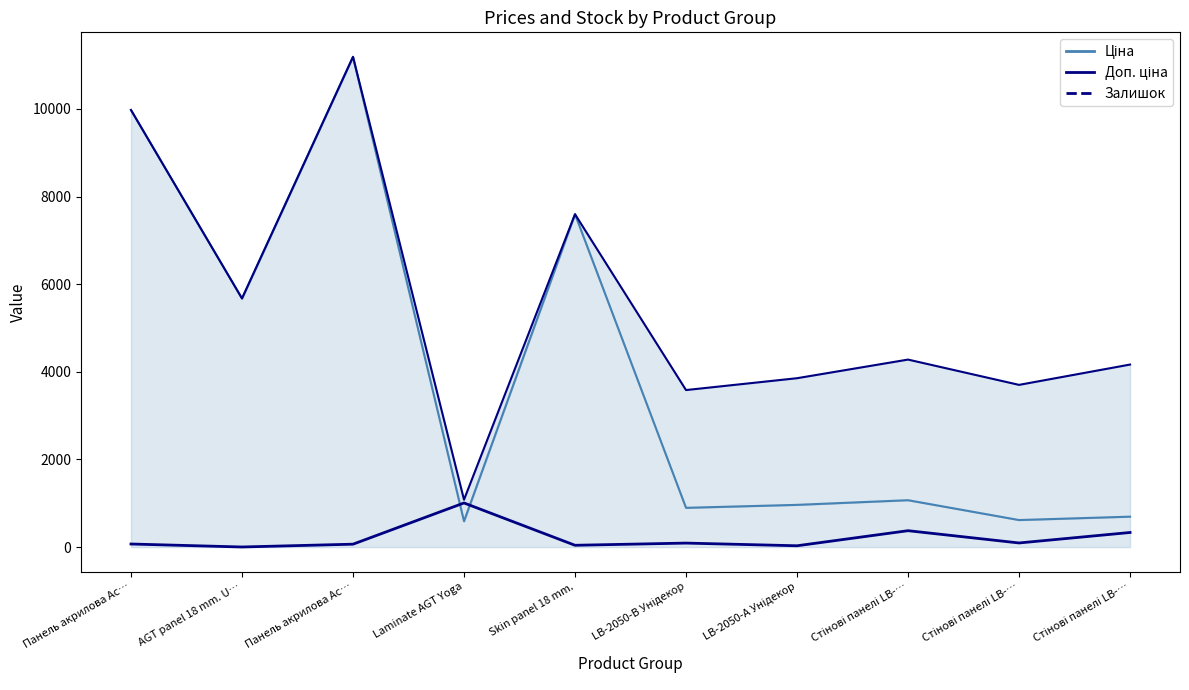

How many interior local valleys does the Доп. ціна series have?

4